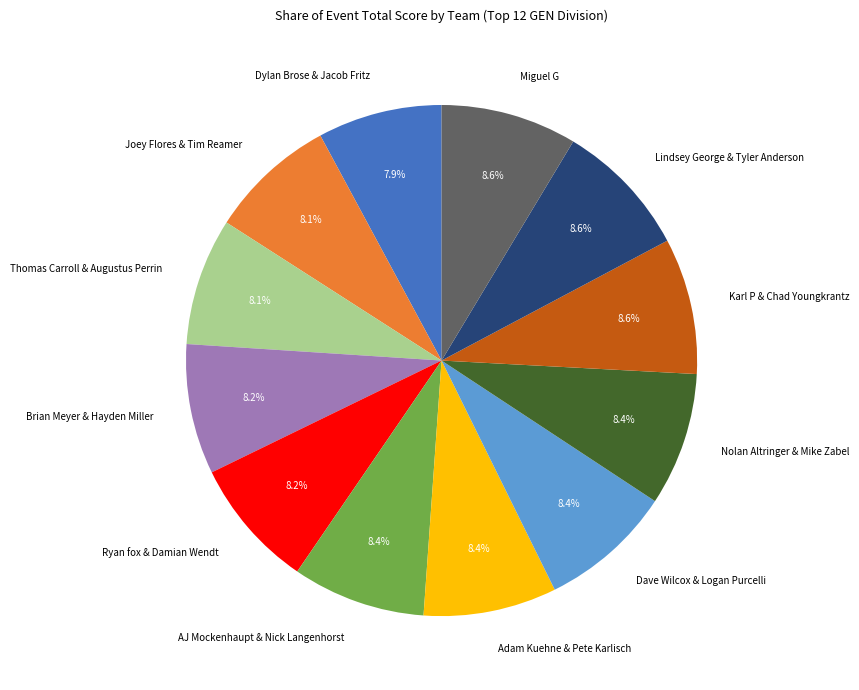

Approximately how many times larger is the value at Joey Flores & Tim Reamer compared to Ryan fox & Damian Wendt?

1.0